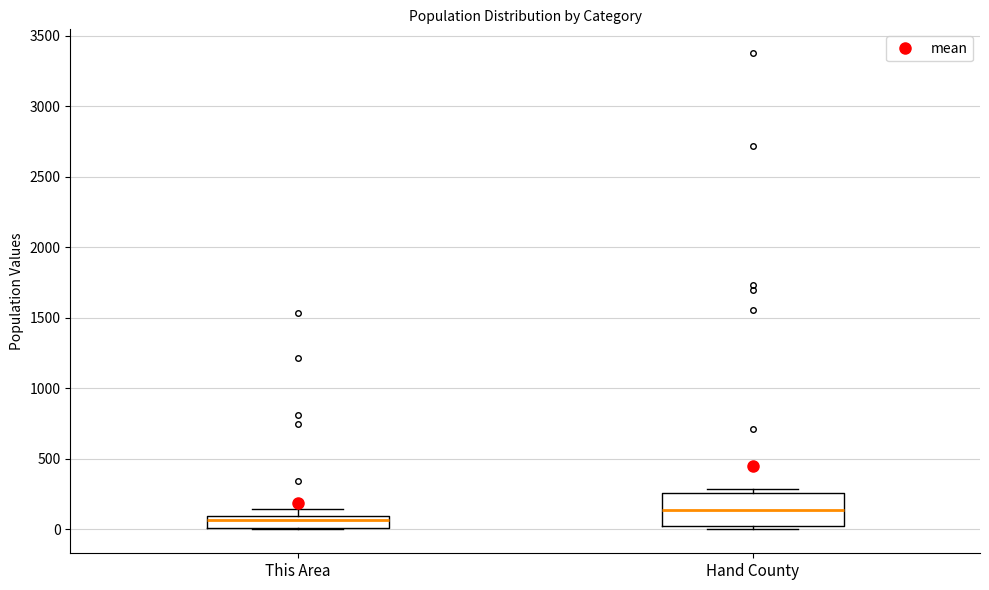

Comparing the boxes themselves (not the whiskers), which one is the tallest?

Hand County